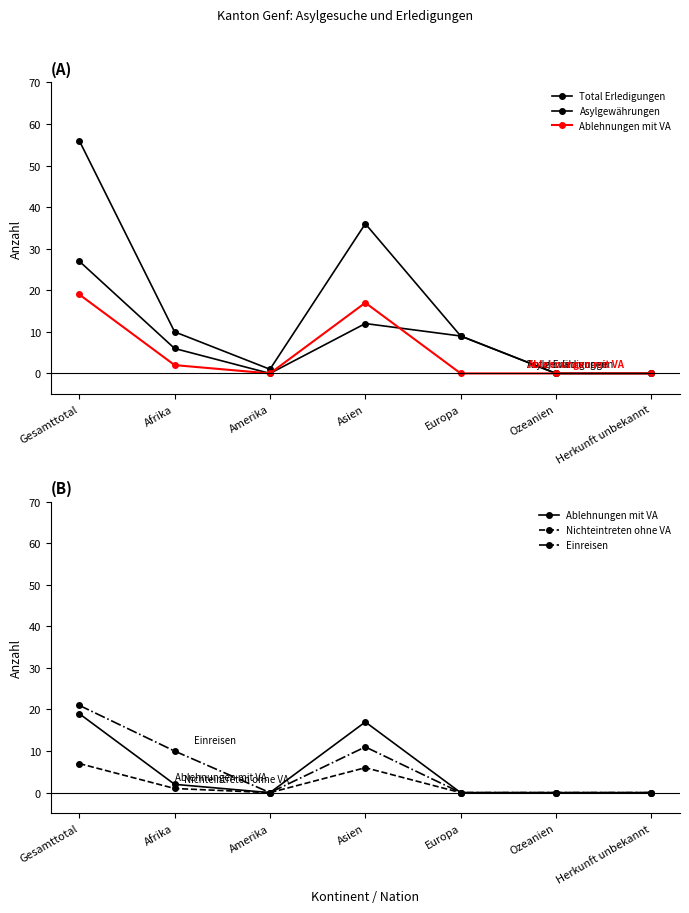

Is the value of Ablehnungen mit VA at Afrika greater than the value of Asylgewährungen at Amerika?

Yes